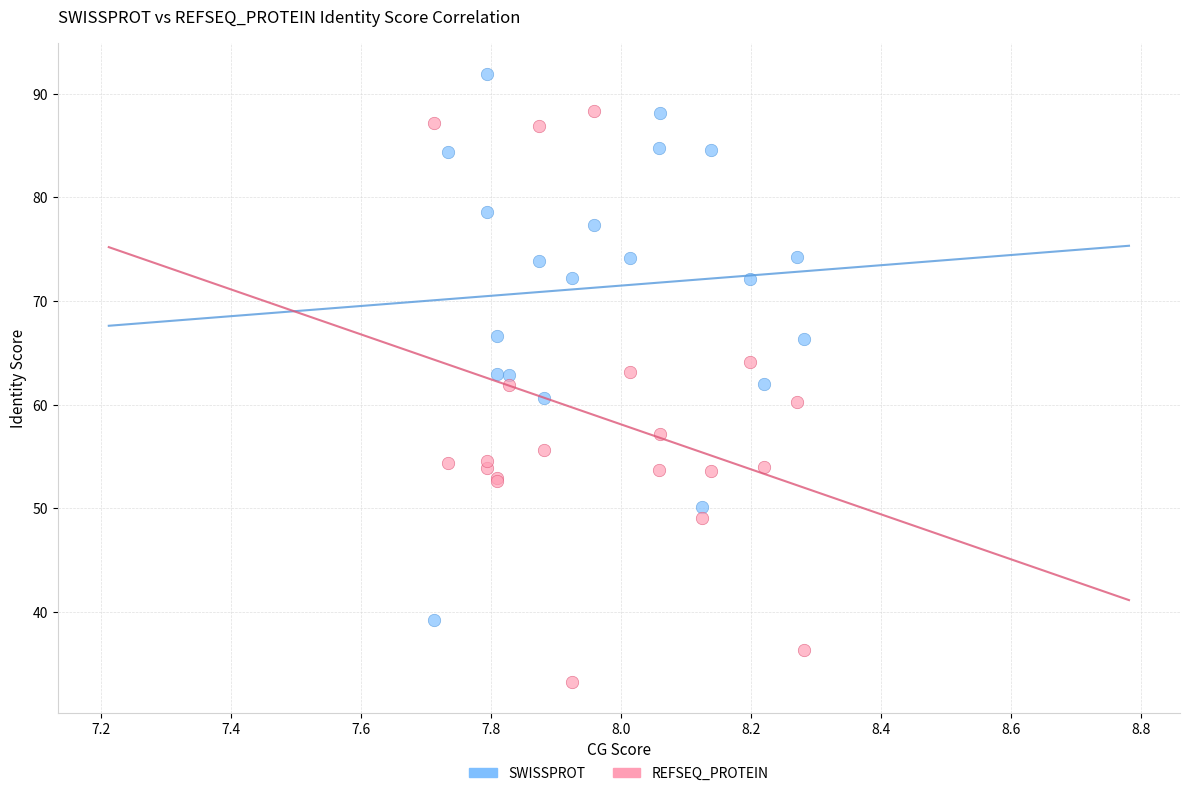

What is the X range (max minus min) for the scatter plot?

0.6